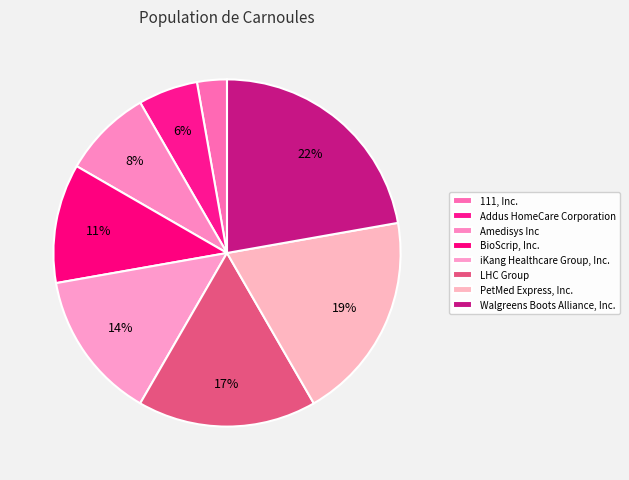

Count the number of slices in the pie.

8